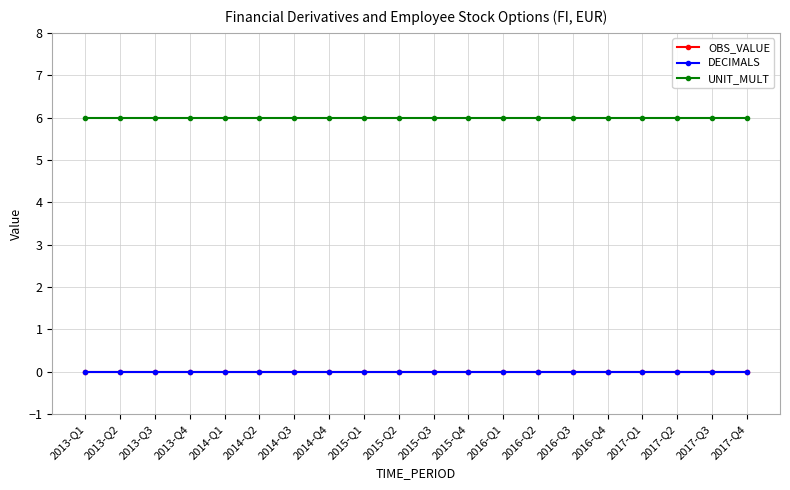

Reading right to left, extract all data points from this chart.

OBS_VALUE: 2017-Q4=0	2017-Q3=0	2017-Q2=0	2017-Q1=0	2016-Q4=0	2016-Q3=0	2016-Q2=0	2016-Q1=0	2015-Q4=0	2015-Q3=0	2015-Q2=0	2015-Q1=0	2014-Q4=0	2014-Q3=0	2014-Q2=0	2014-Q1=0	2013-Q4=0	2013-Q3=0	2013-Q2=0	2013-Q1=0
DECIMALS: 2017-Q4=0	2017-Q3=0	2017-Q2=0	2017-Q1=0	2016-Q4=0	2016-Q3=0	2016-Q2=0	2016-Q1=0	2015-Q4=0	2015-Q3=0	2015-Q2=0	2015-Q1=0	2014-Q4=0	2014-Q3=0	2014-Q2=0	2014-Q1=0	2013-Q4=0	2013-Q3=0	2013-Q2=0	2013-Q1=0
UNIT_MULT: 2017-Q4=6	2017-Q3=6	2017-Q2=6	2017-Q1=6	2016-Q4=6	2016-Q3=6	2016-Q2=6	2016-Q1=6	2015-Q4=6	2015-Q3=6	2015-Q2=6	2015-Q1=6	2014-Q4=6	2014-Q3=6	2014-Q2=6	2014-Q1=6	2013-Q4=6	2013-Q3=6	2013-Q2=6	2013-Q1=6